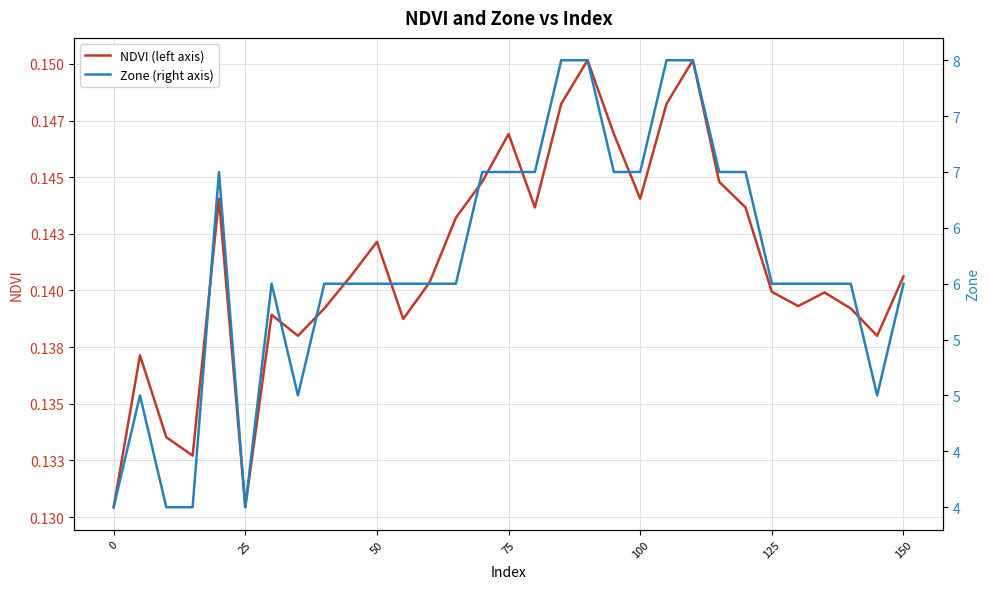

What is the value of the Zone (right axis) point at the 25th from the left?

7.0